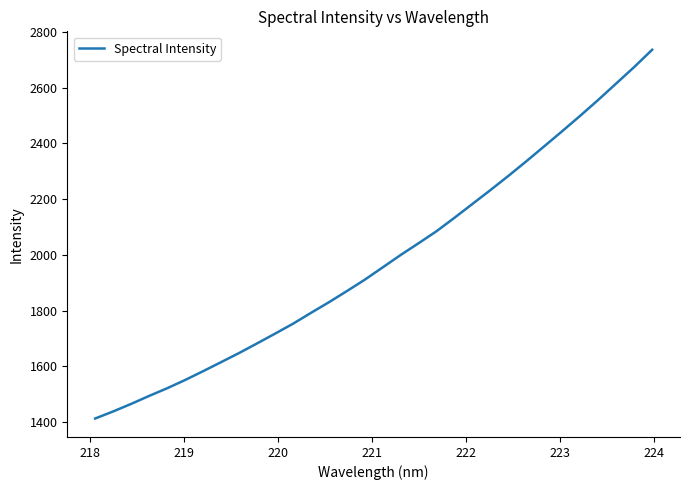

What is the greatest value displayed?

2736.0